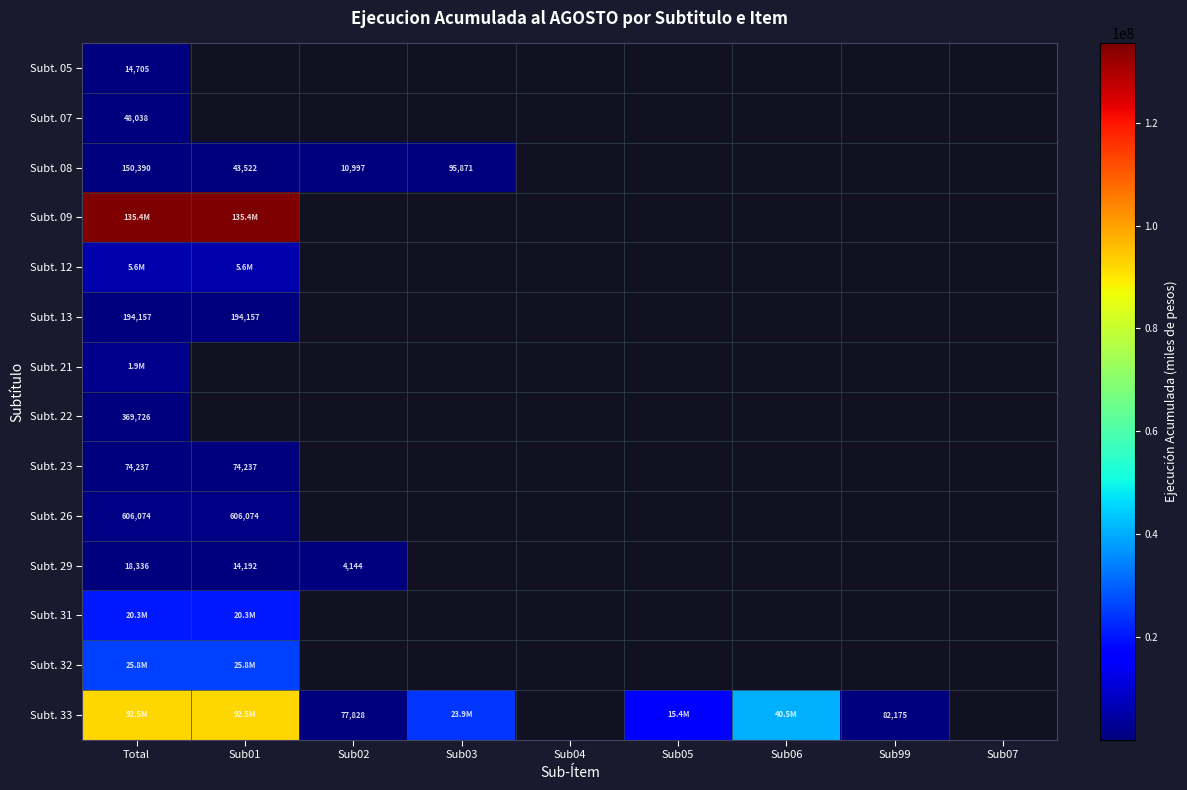

The value of Subt. 33 at Sub02 is 77828. True or false?

True